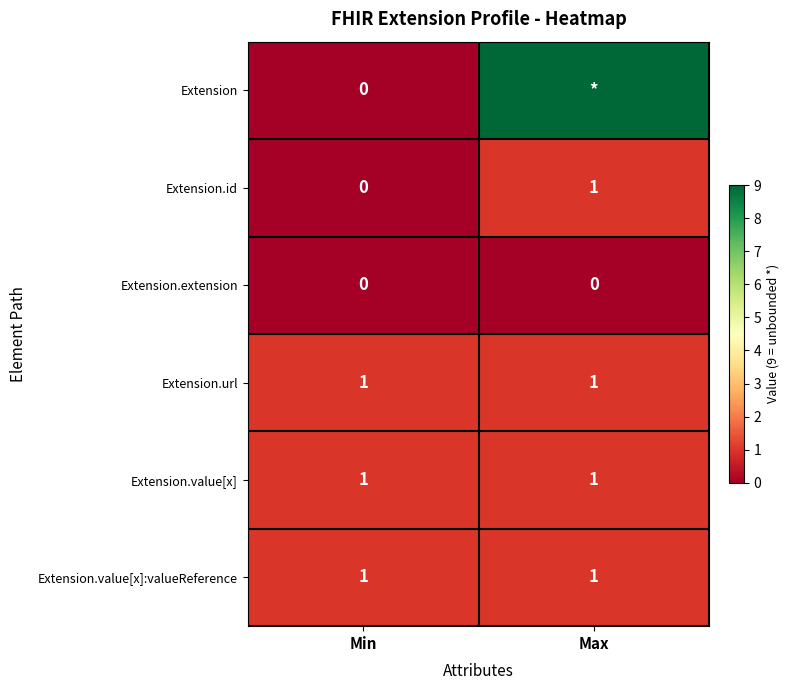

Which category has the lowest value in the Extension.id series?

Min